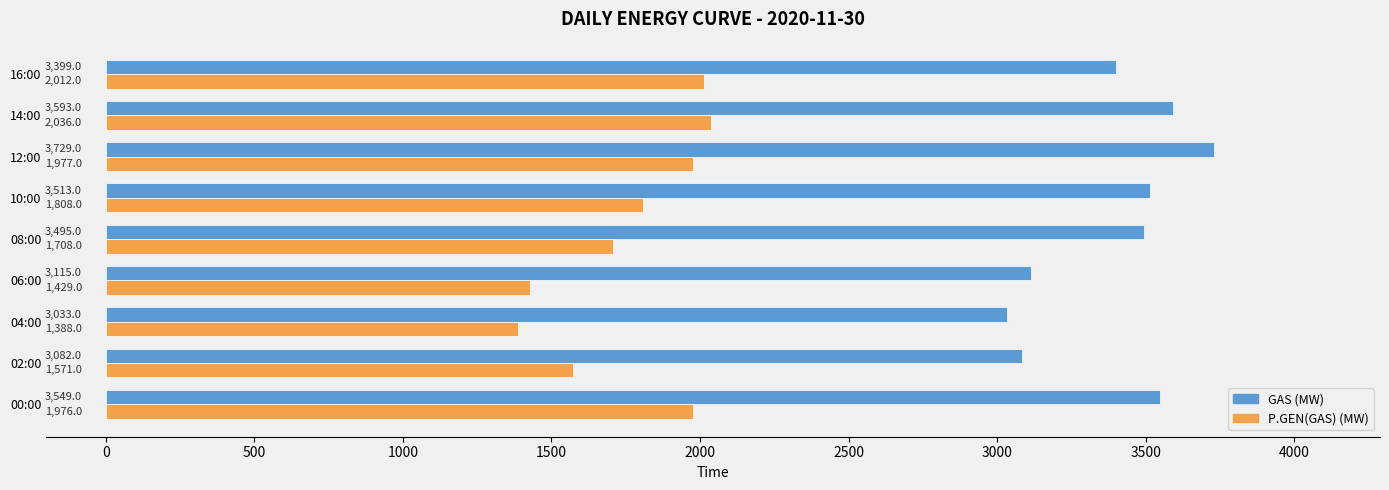

List the labels in order of P.GEN(GAS) (MW) value, largest first.

14:00, 16:00, 12:00, 00:00, 10:00, 08:00, 02:00, 06:00, 04:00